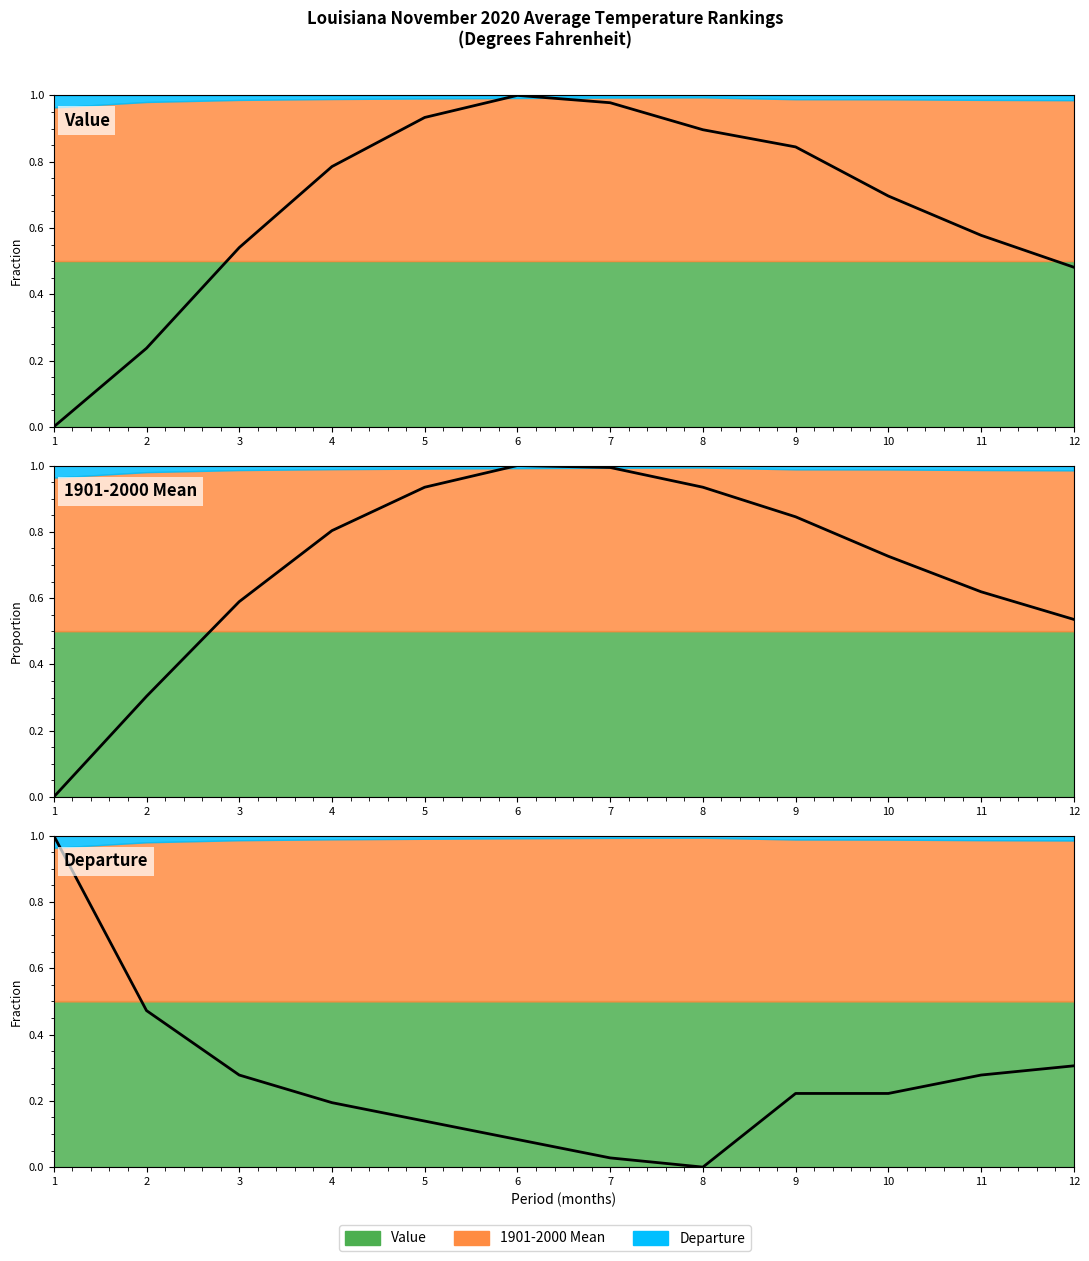

What is the approximate value of Value (line) at 4?

0.8